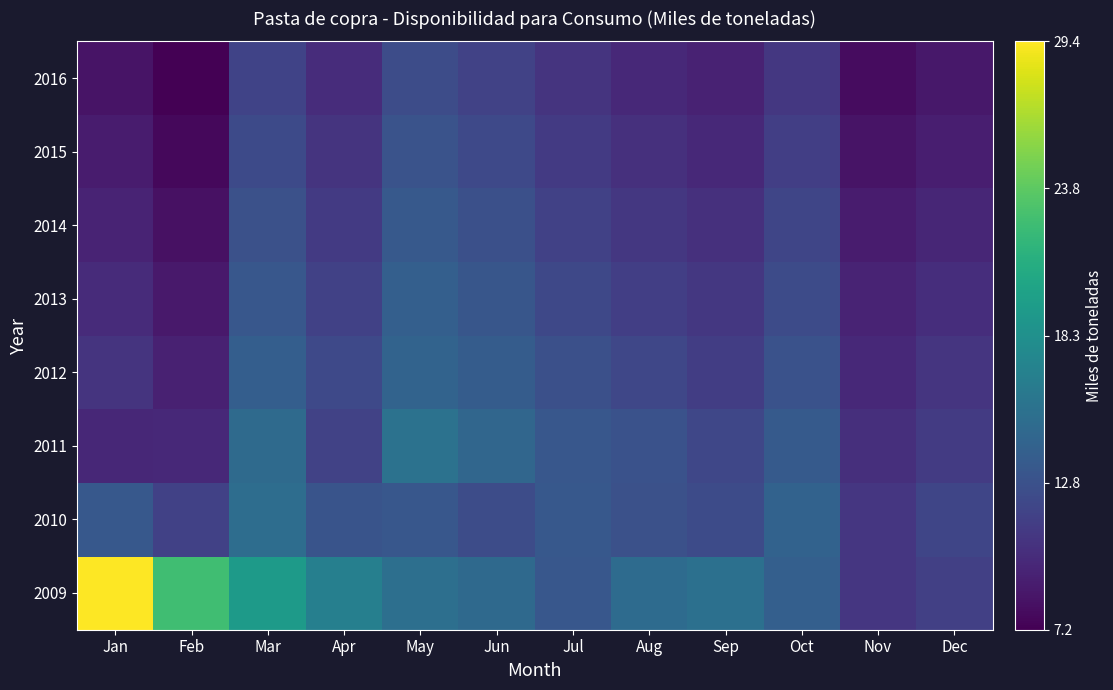

Which has a higher value, May or Sep?

Sep